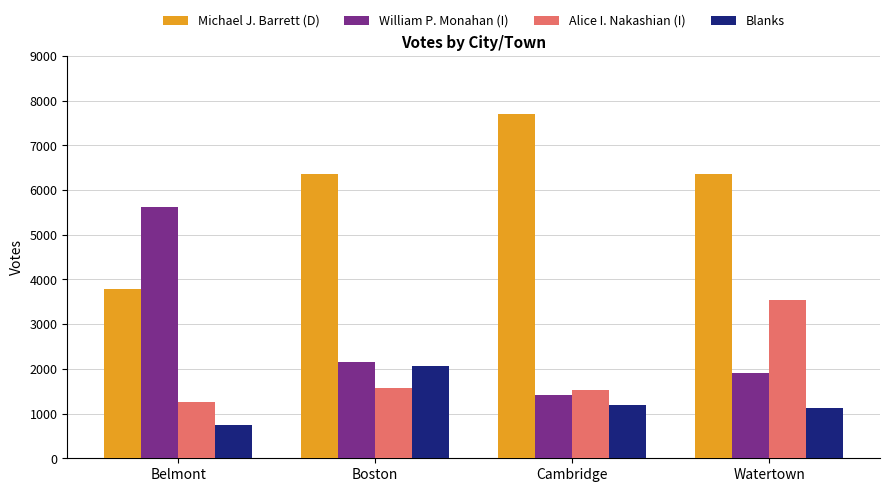

At which label does Michael J. Barrett (D) reach its peak?

Cambridge